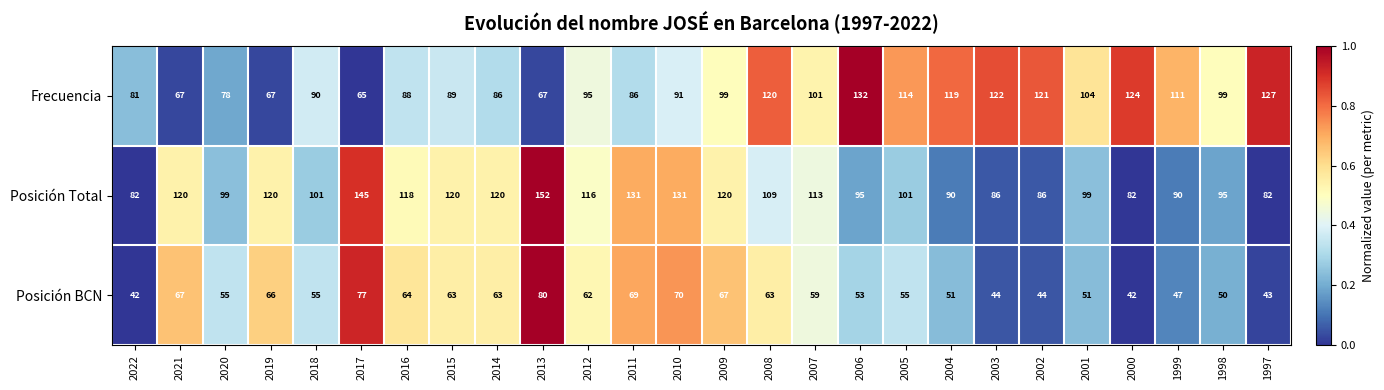

The value of Frecuencia at 2006 is 73. True or false?

False